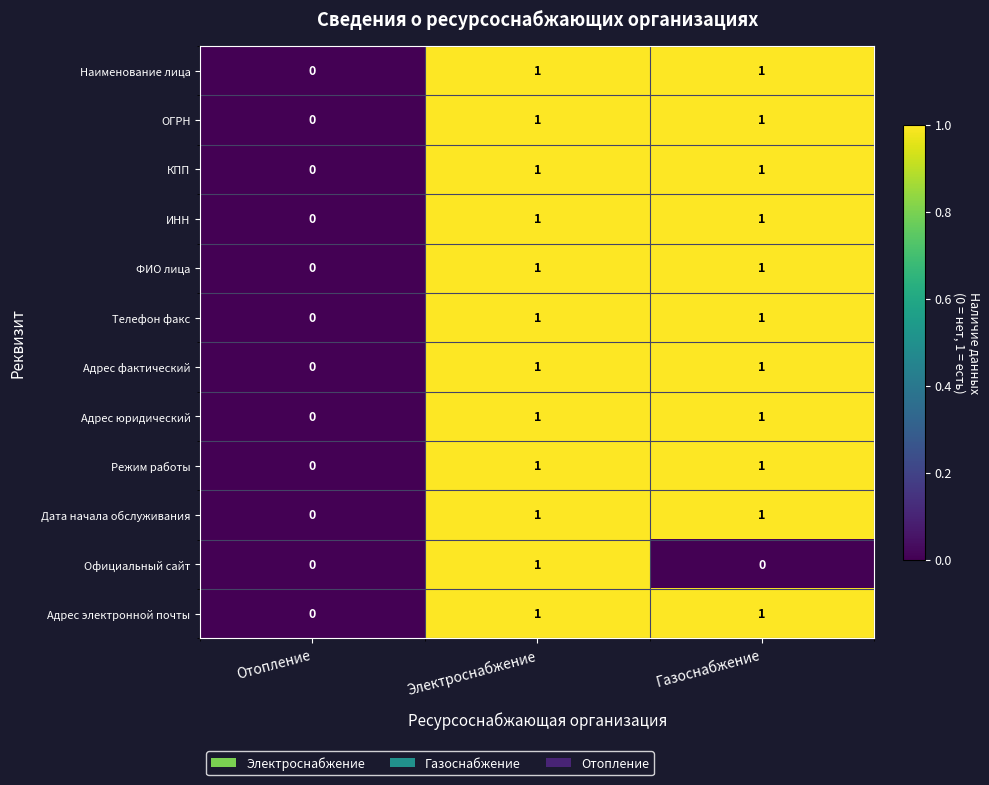

How many data points does each series have?

3